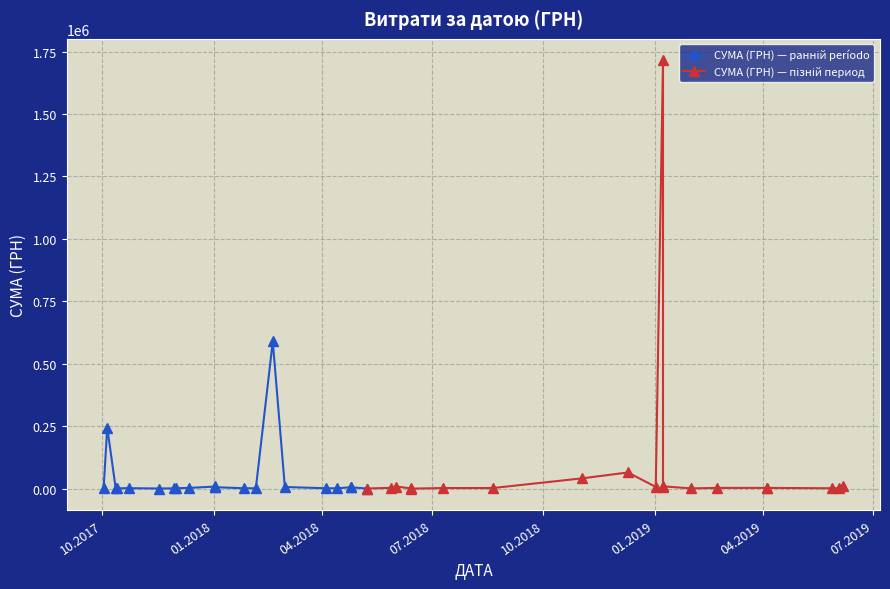

What is the change in value from 28.05.2019 to 04.04.2019?

+1436.0